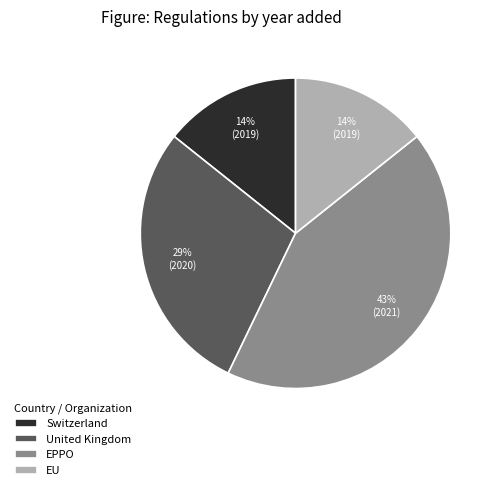

Does Switzerland account for over 50% of the chart?

No